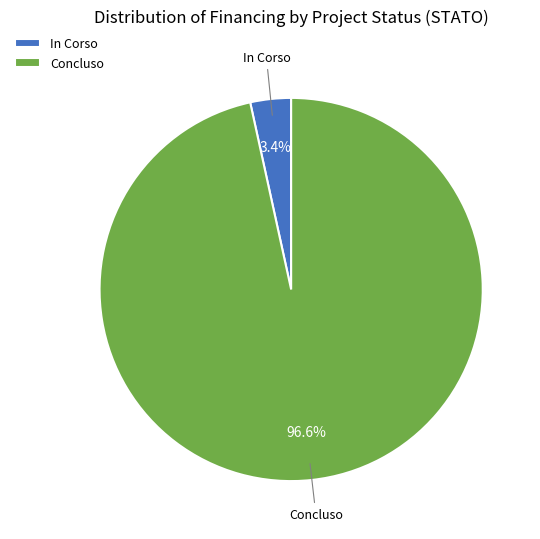

What is the largest slice in the pie chart?

Concluso